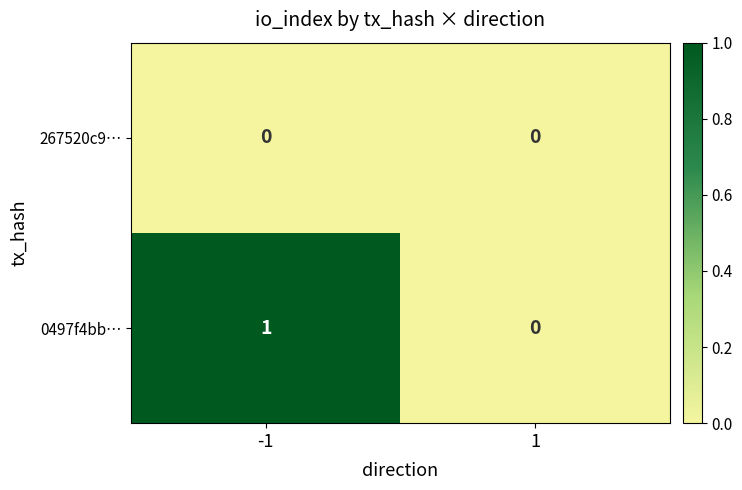

List the series in order of their peak value, highest first.

0497f4bb…, 267520c9…